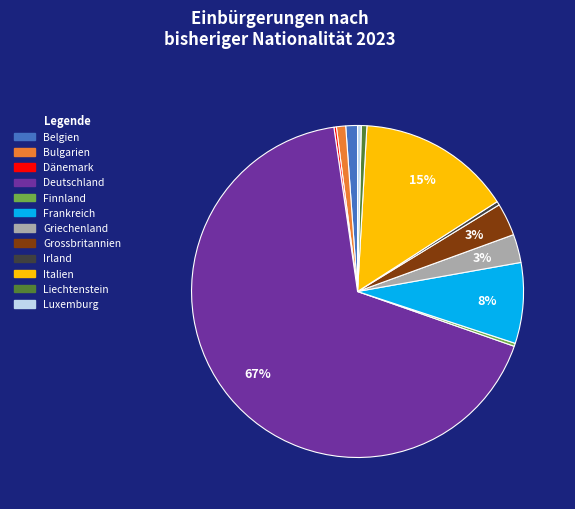

What is the largest slice in the pie chart?

Deutschland